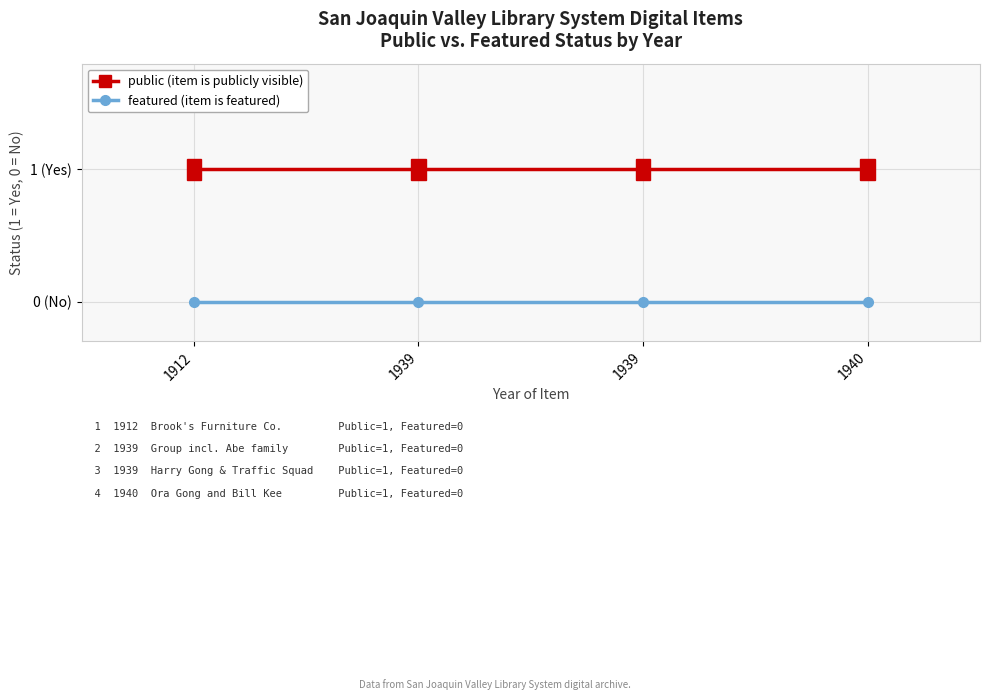

Which category has the lowest value across all series?

1912